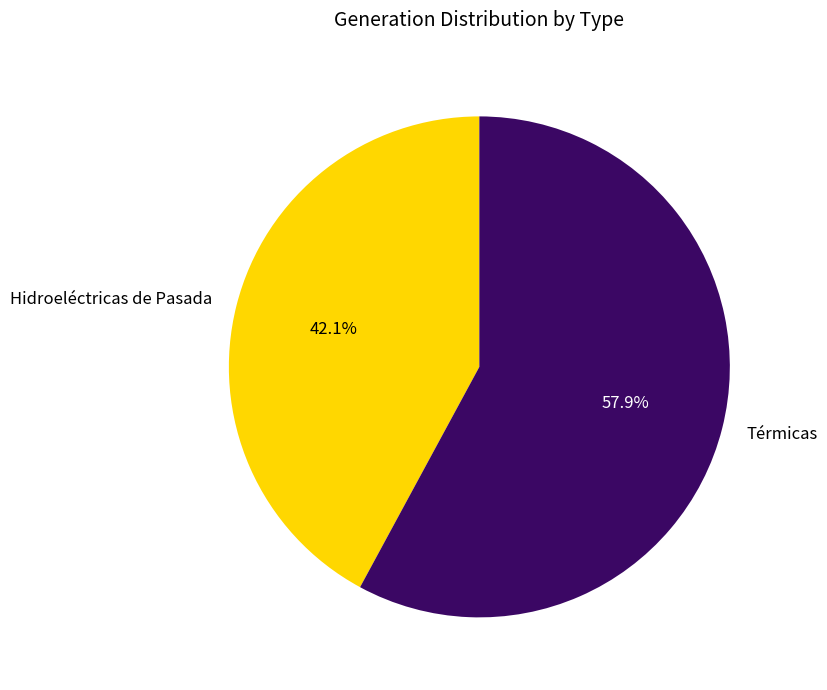

To the nearest percent, what is the combined percentage of Hidroeléctricas de Pasada and Térmicas?

100%